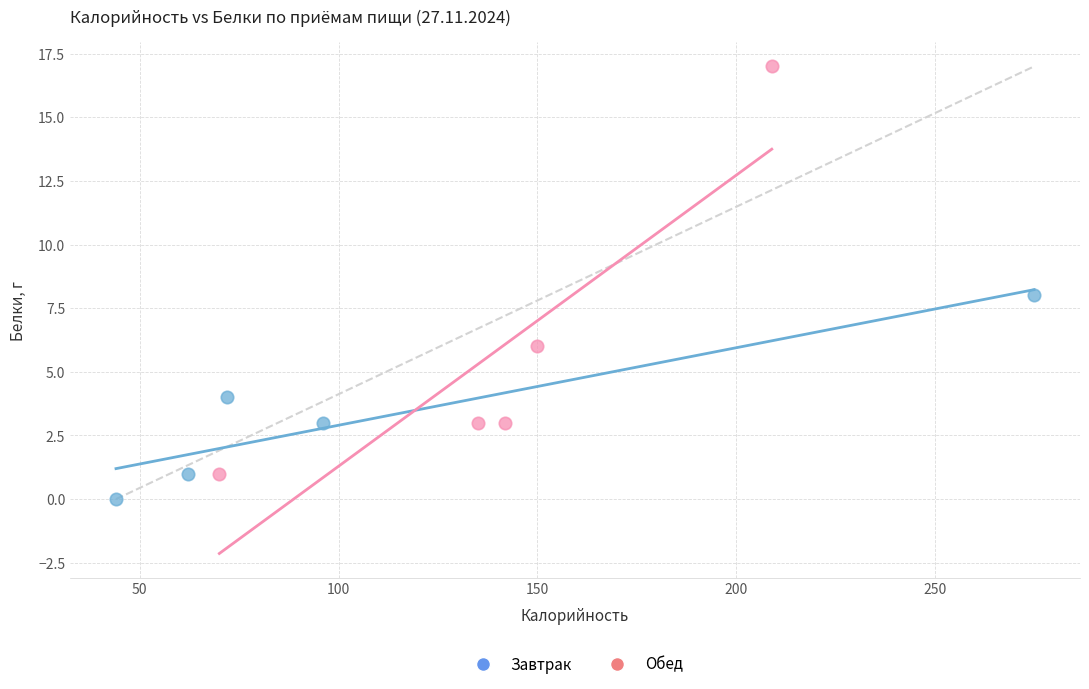

Which series reaches the maximum Y coordinate?

Обед